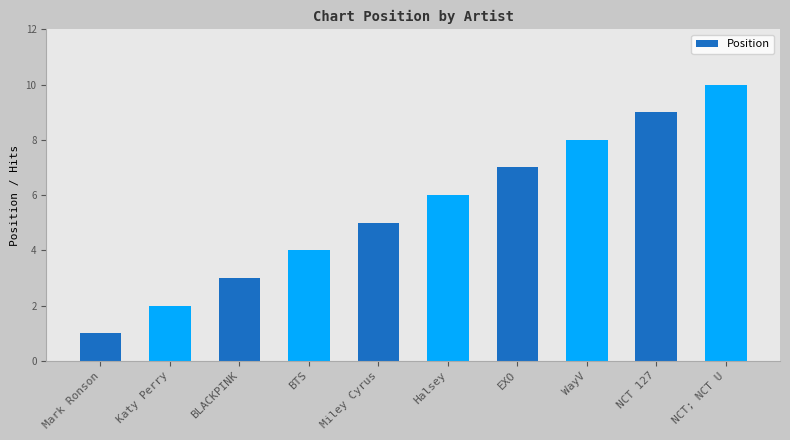

What is the minimum value shown in the chart?

1